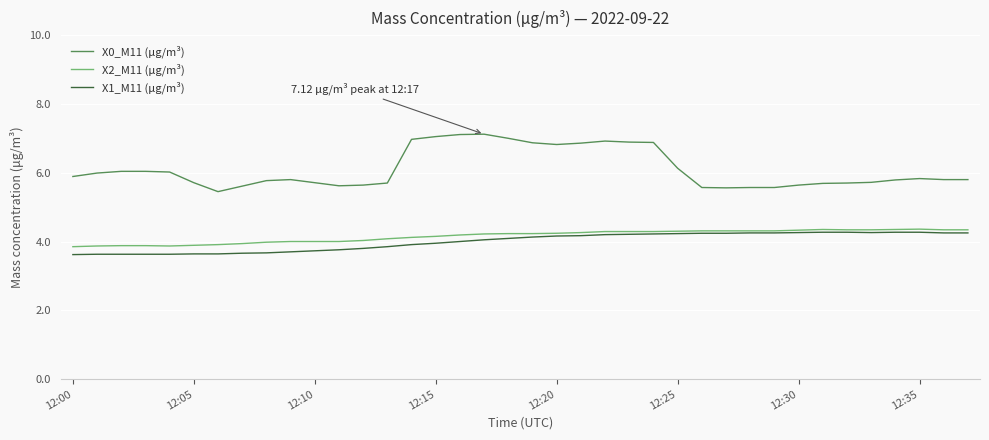

Does the chart have visible grid lines?

Yes